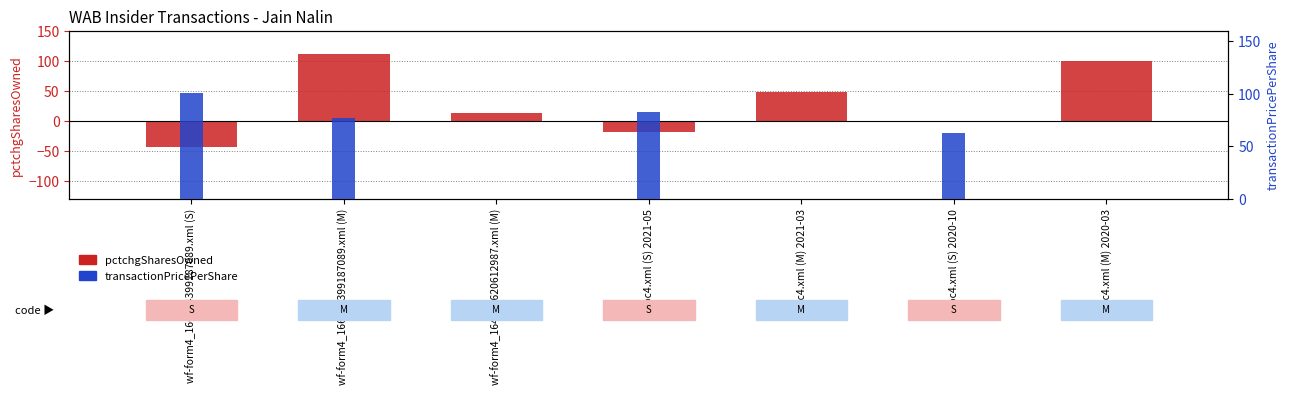

At which label does transactionPricePerShare first exceed 62?

wf-form4_166854399187089.xml (S)